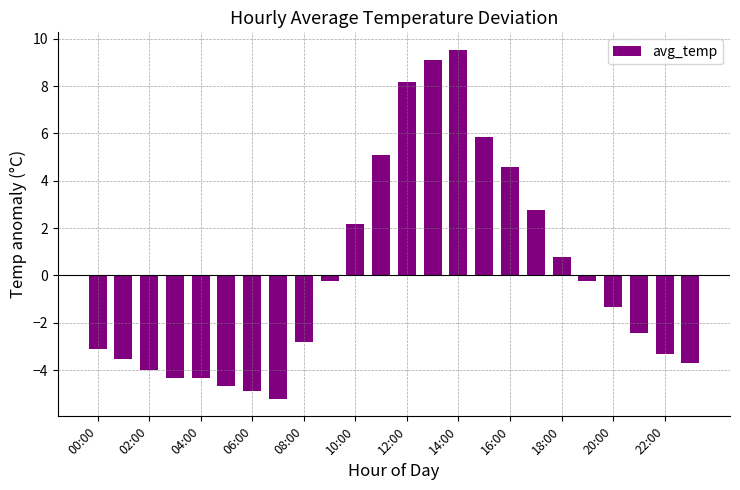

What is the value of the 7th bar from the left?

-4.9